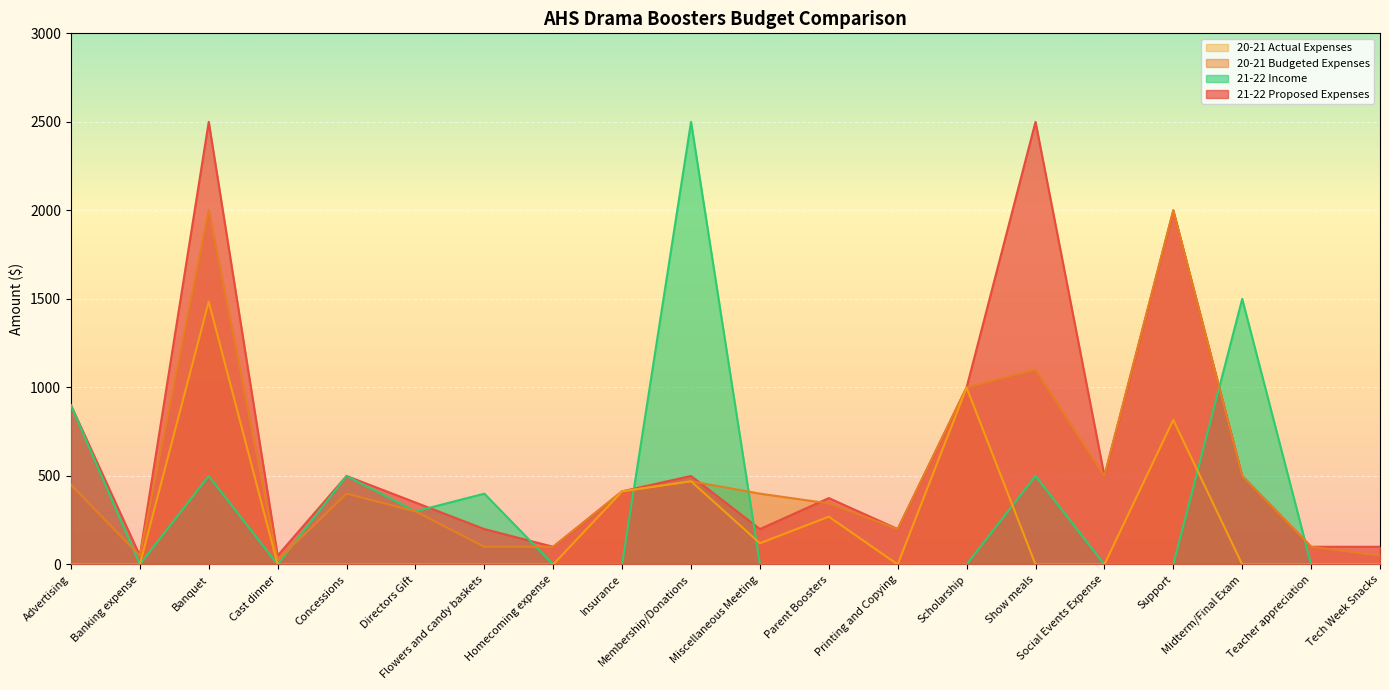

True or false: 21-22 Income has more than 1 points higher than both neighbors.

True